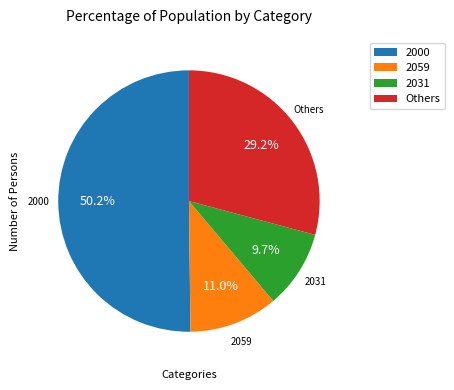

Count the number of slices in the pie.

4